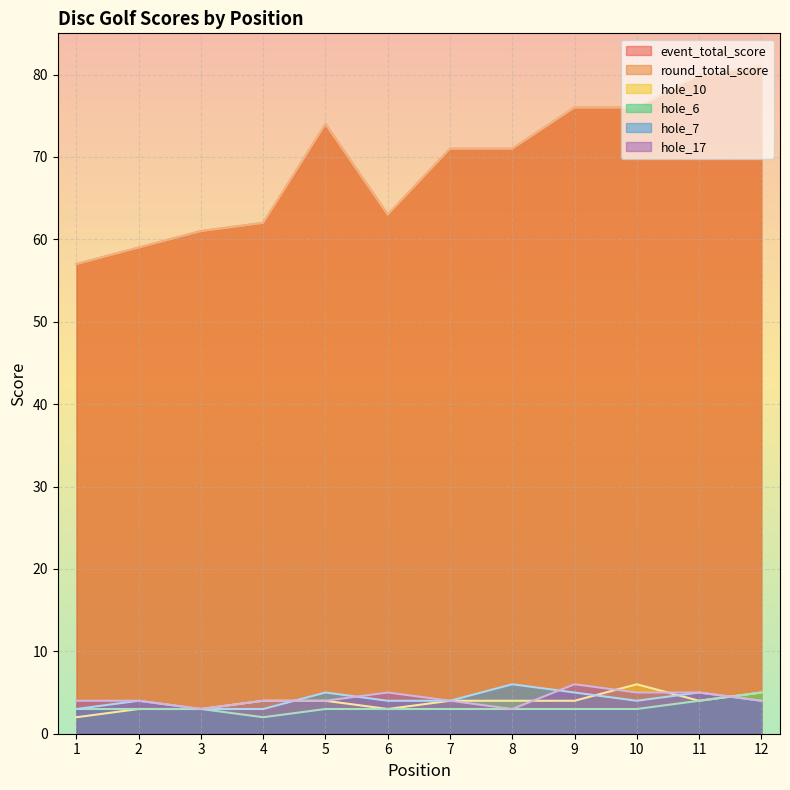

How many values in the event_total_score series exceed 71?

5